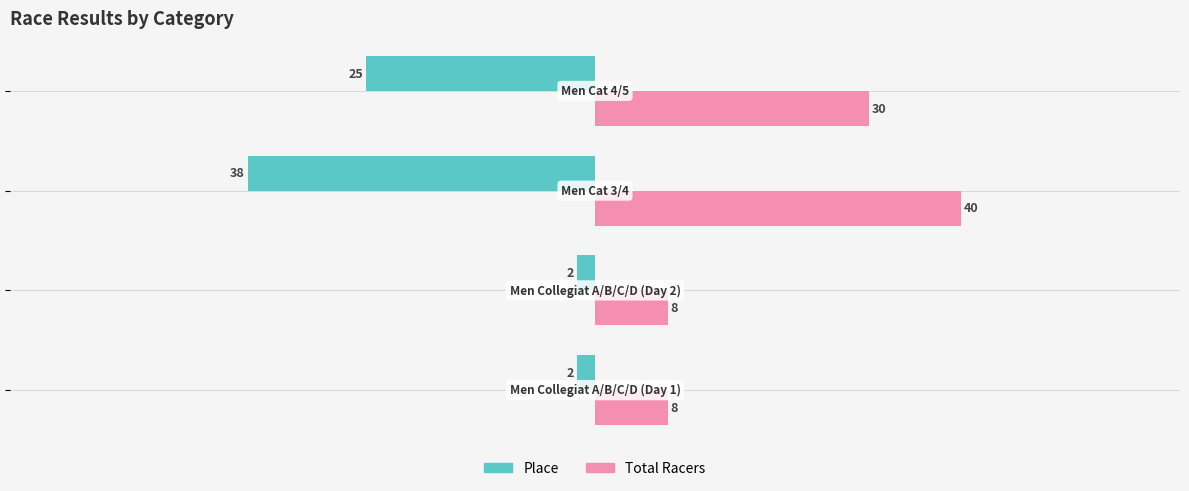

What is the smallest value displayed?

-38